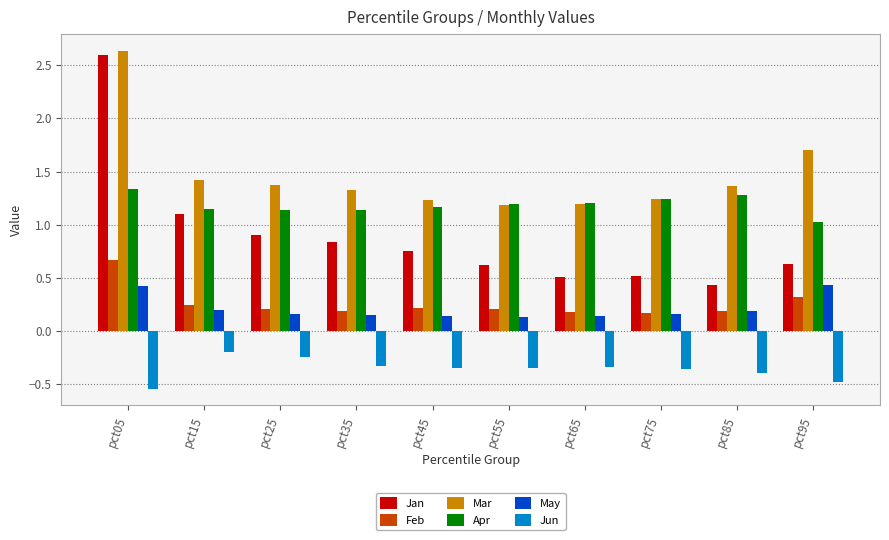

What is the sum of all Jan values?

8.9